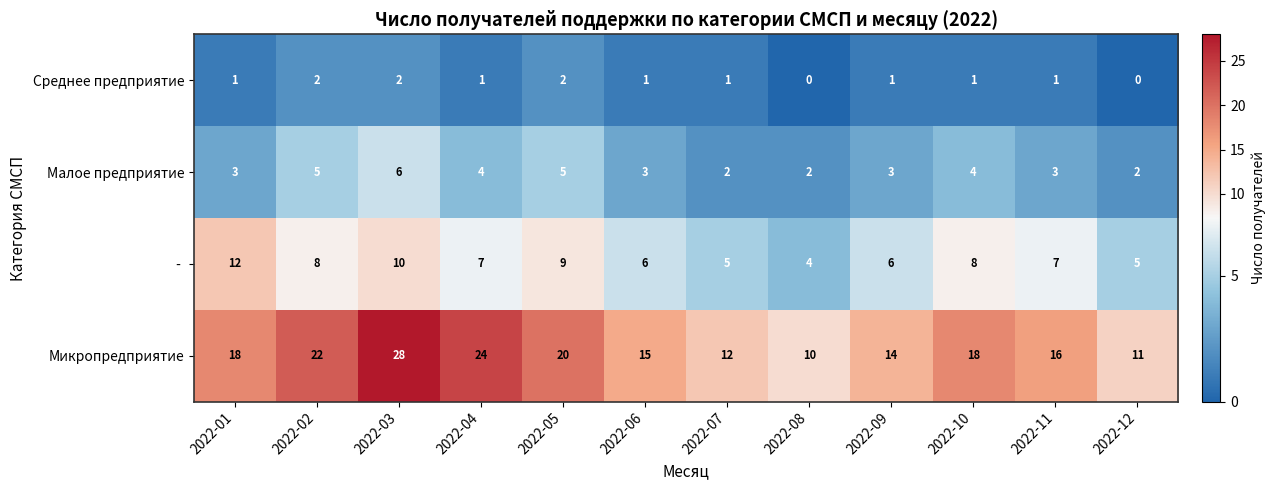

How many categories are shown in the chart?

12